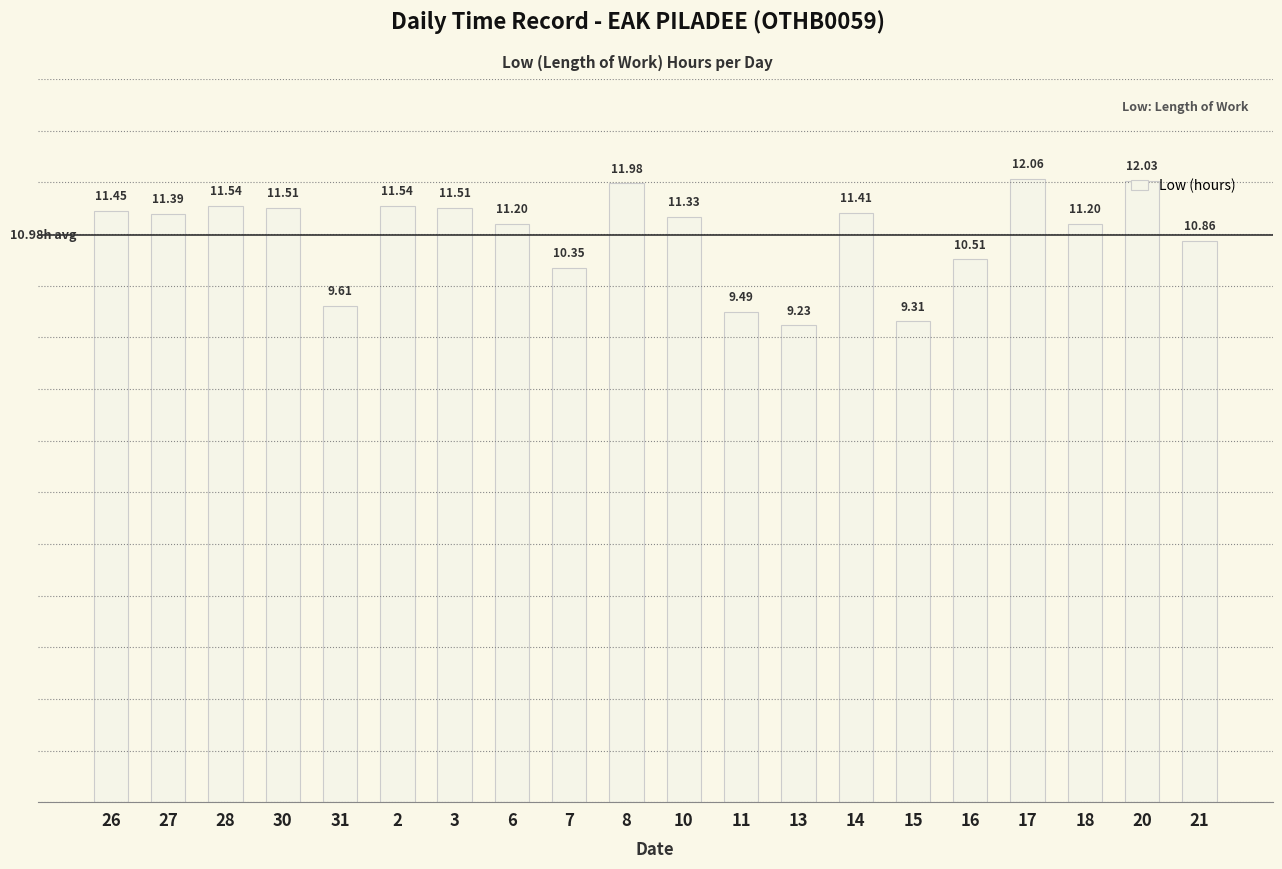

The value at 8 is 2.7. True or false?

False